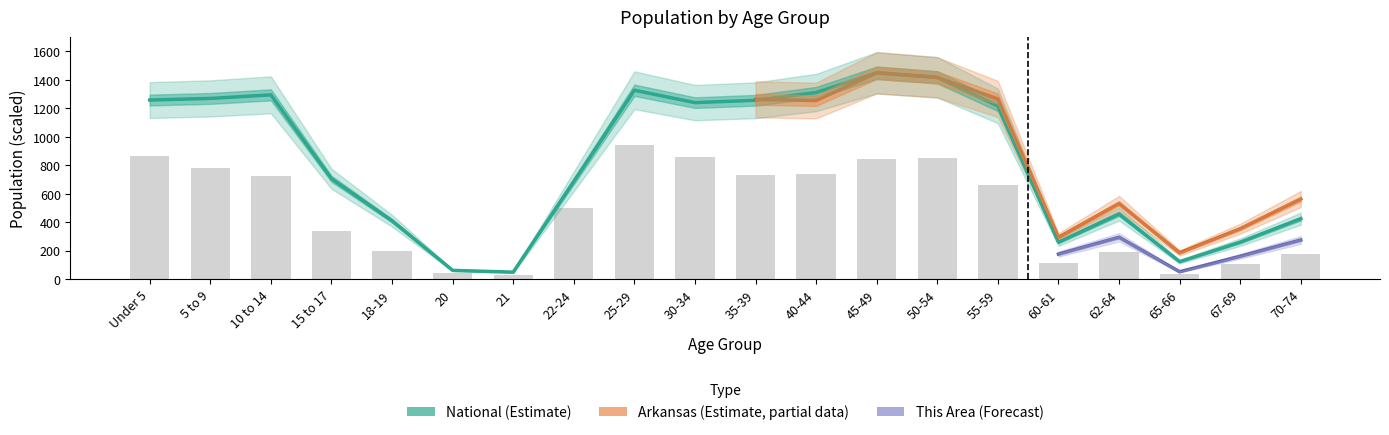

What is the label of the 12th bar from the left?

40-44